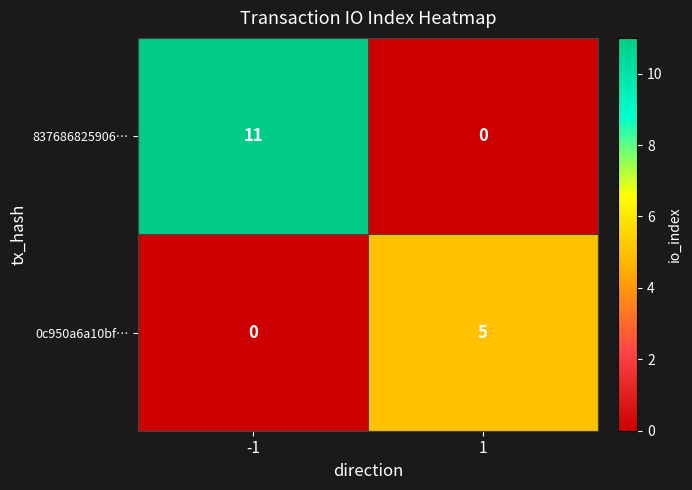

Reading left to right, transcribe all the data shown in this chart.

837686825906…: -1=11	1=0
0c950a6a10bf…: -1=0	1=5